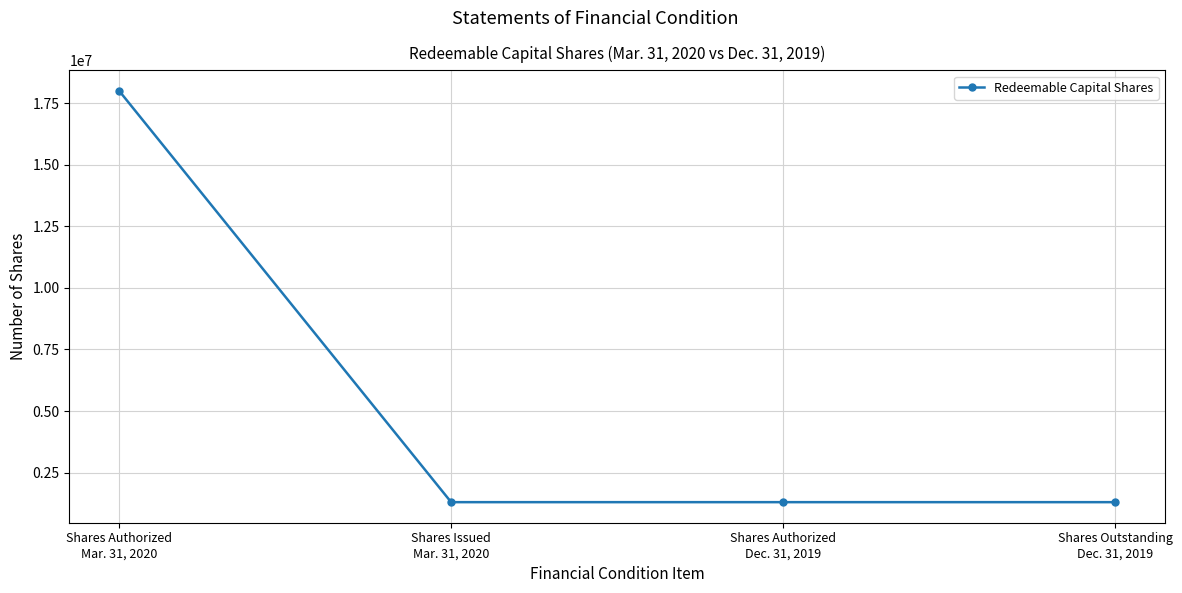

Reading right to left, transcribe all the data shown in this chart.

1300000	1300000	1300000	18000000